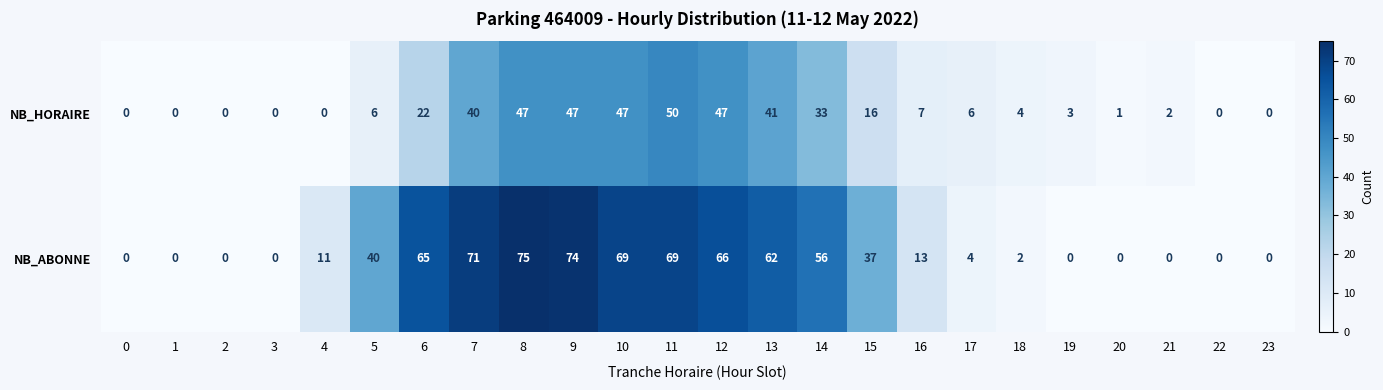

At how many categories does at least one series exceed 20?

11